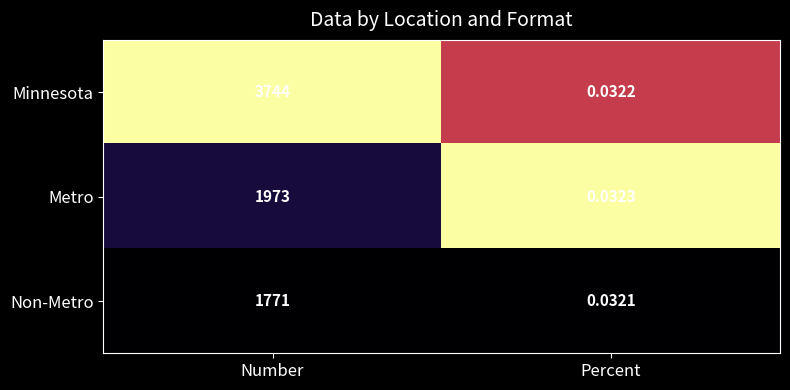

Which series has the largest range (max minus min)?

Minnesota